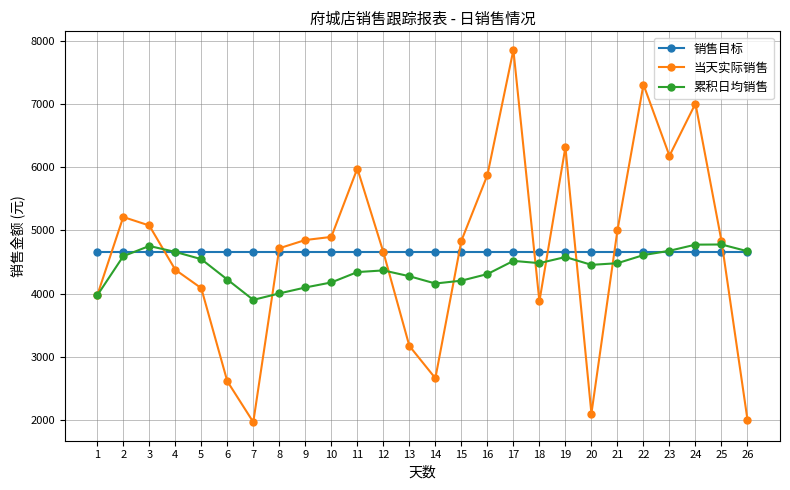

At which label is 当天实际销售 closest to 4909?

10